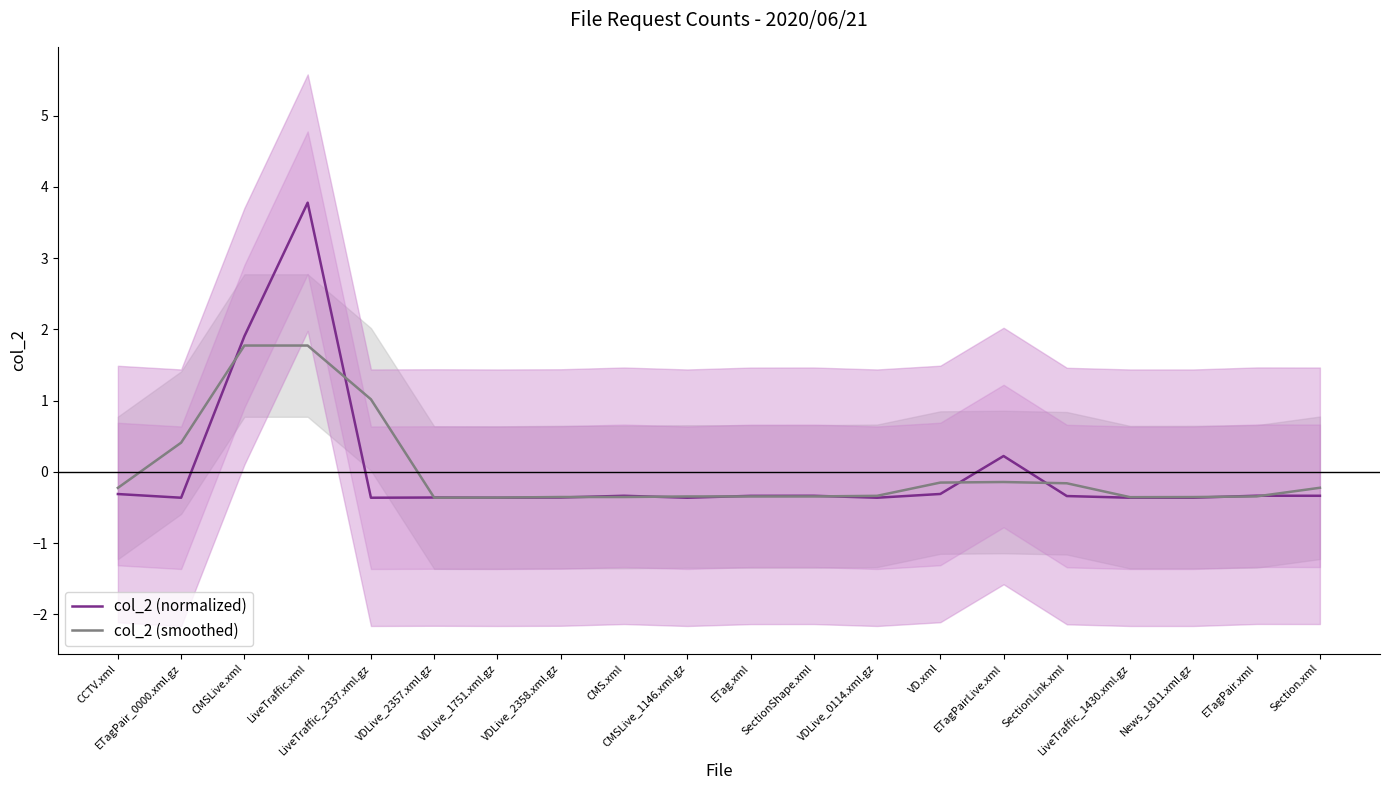

Rank the series by their average value, from lowest to highest.

col_2 (normalized), col_2 (smoothed)